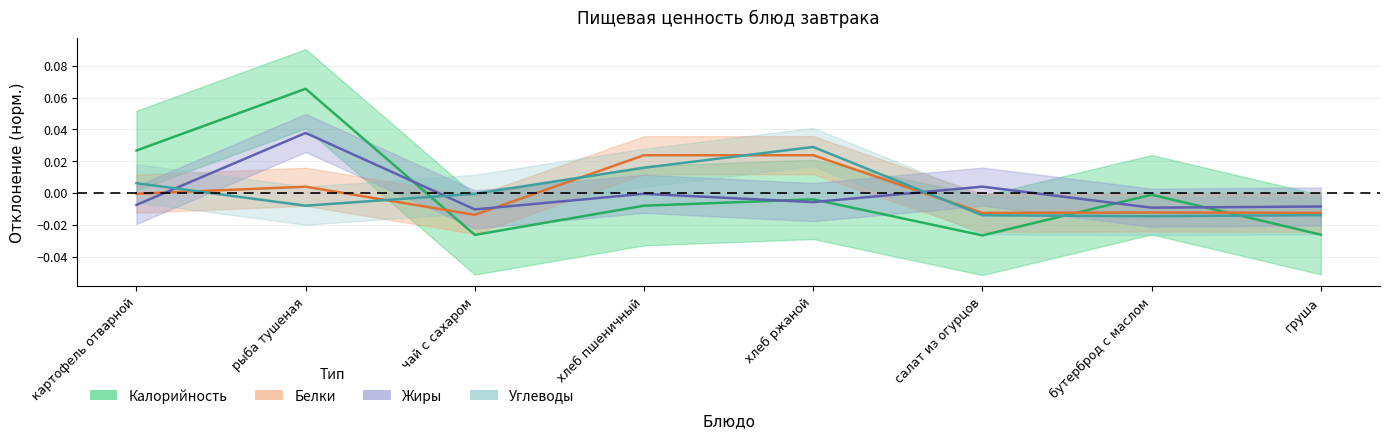

How many data points does each series have?

8